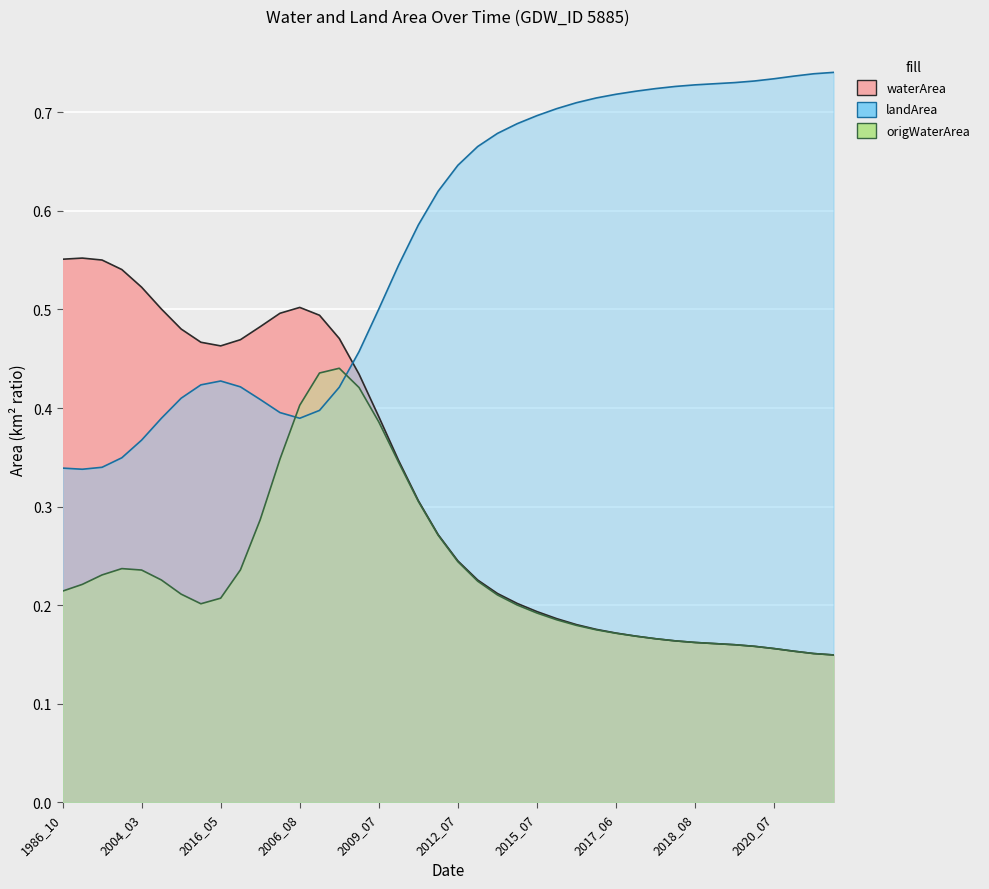

Does the chart display data point markers on the line(s)?

No